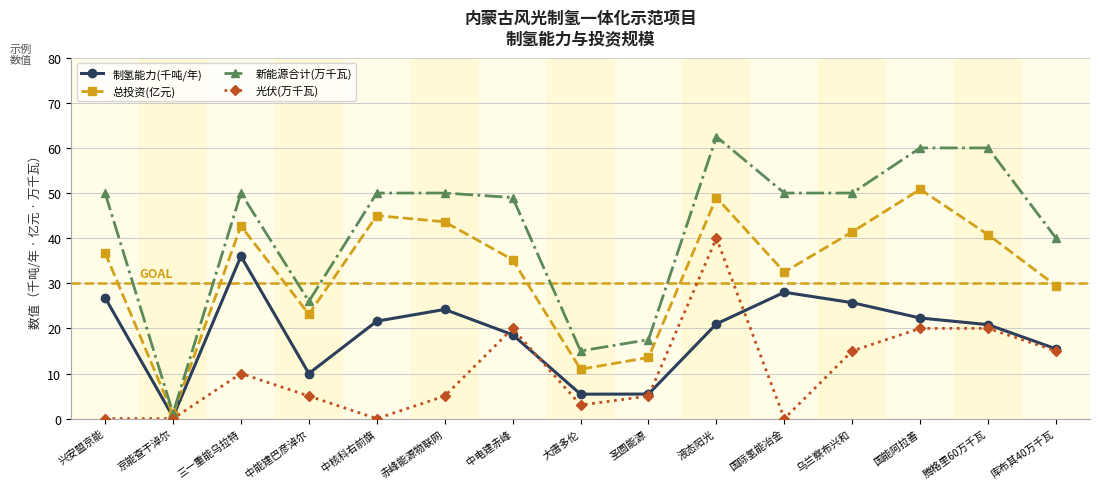

At which label does 新能源合计(万千瓦) reach its minimum?

京能查干淖尔